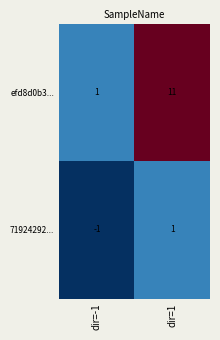

At dir=-1, list the series in order from smallest to largest.

71924292..., efd8d0b3...